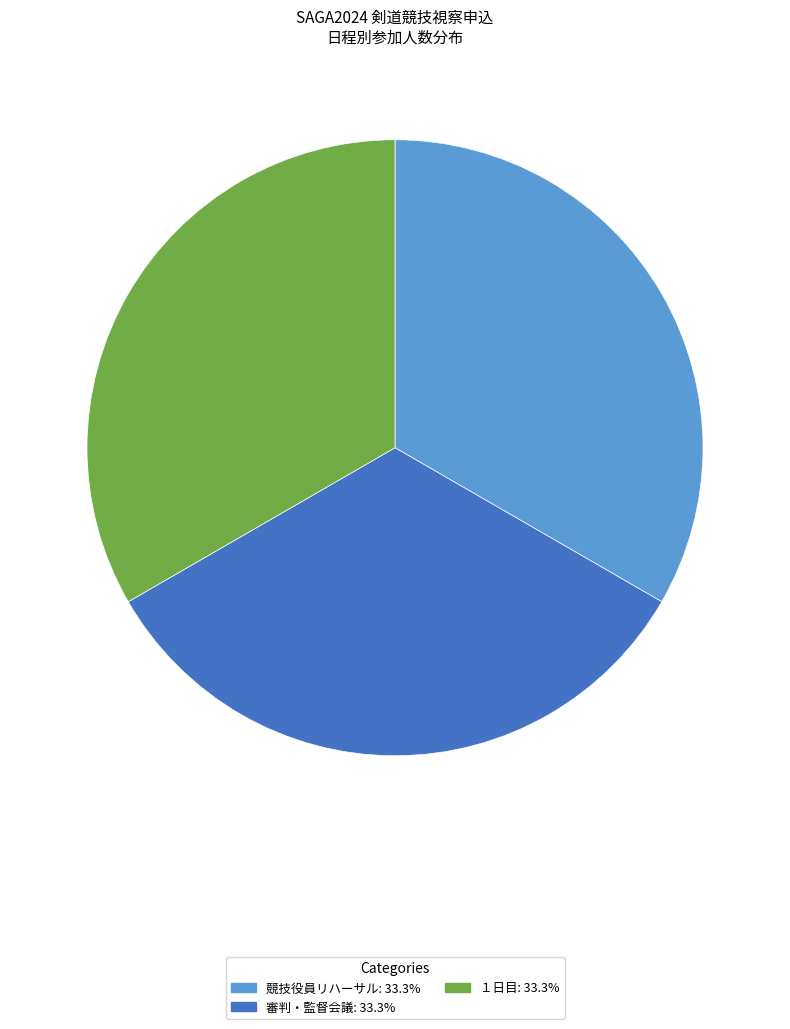

Is there any slice that represents more than half of the pie?

No